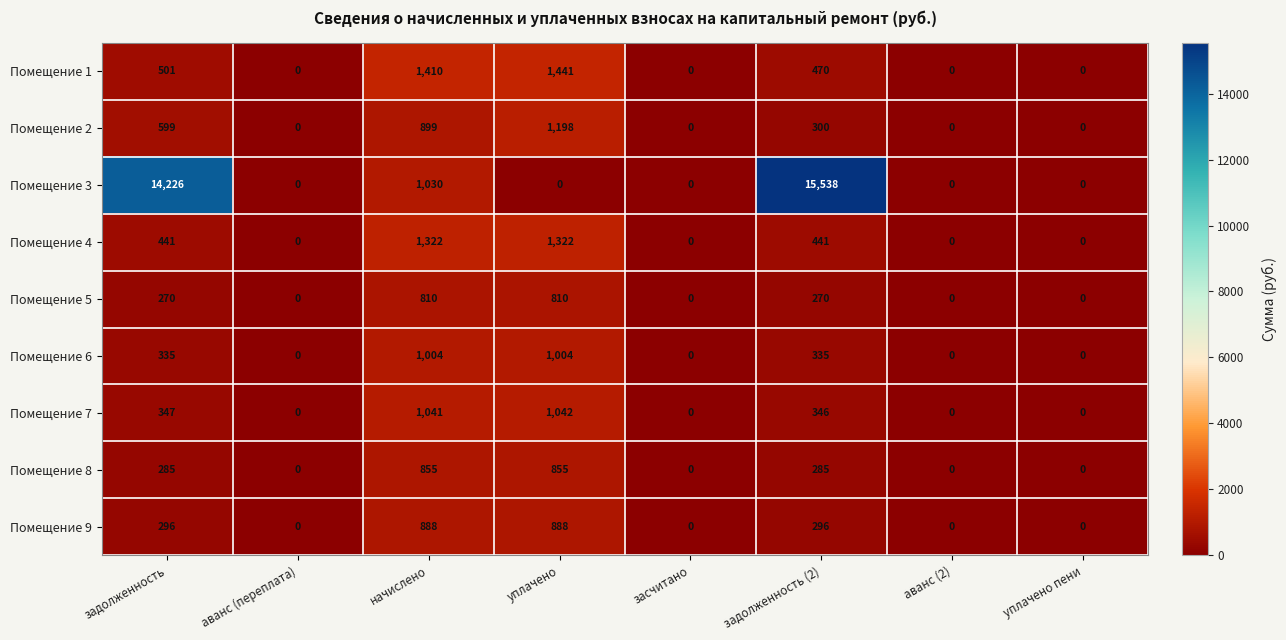

Rank the series by their maximum value, from highest to lowest.

Помещение 3, Помещение 1, Помещение 4, Помещение 2, Помещение 7, Помещение 6, Помещение 9, Помещение 8, Помещение 5